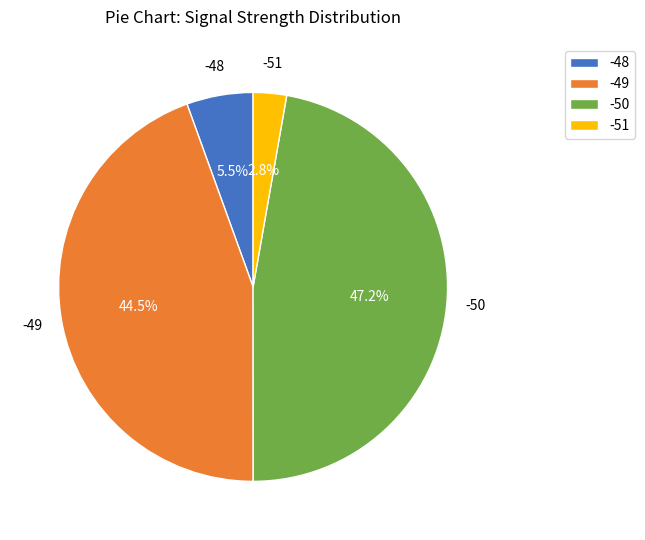

Rank the categories by value from lowest to highest.

-51, -48, -49, -50